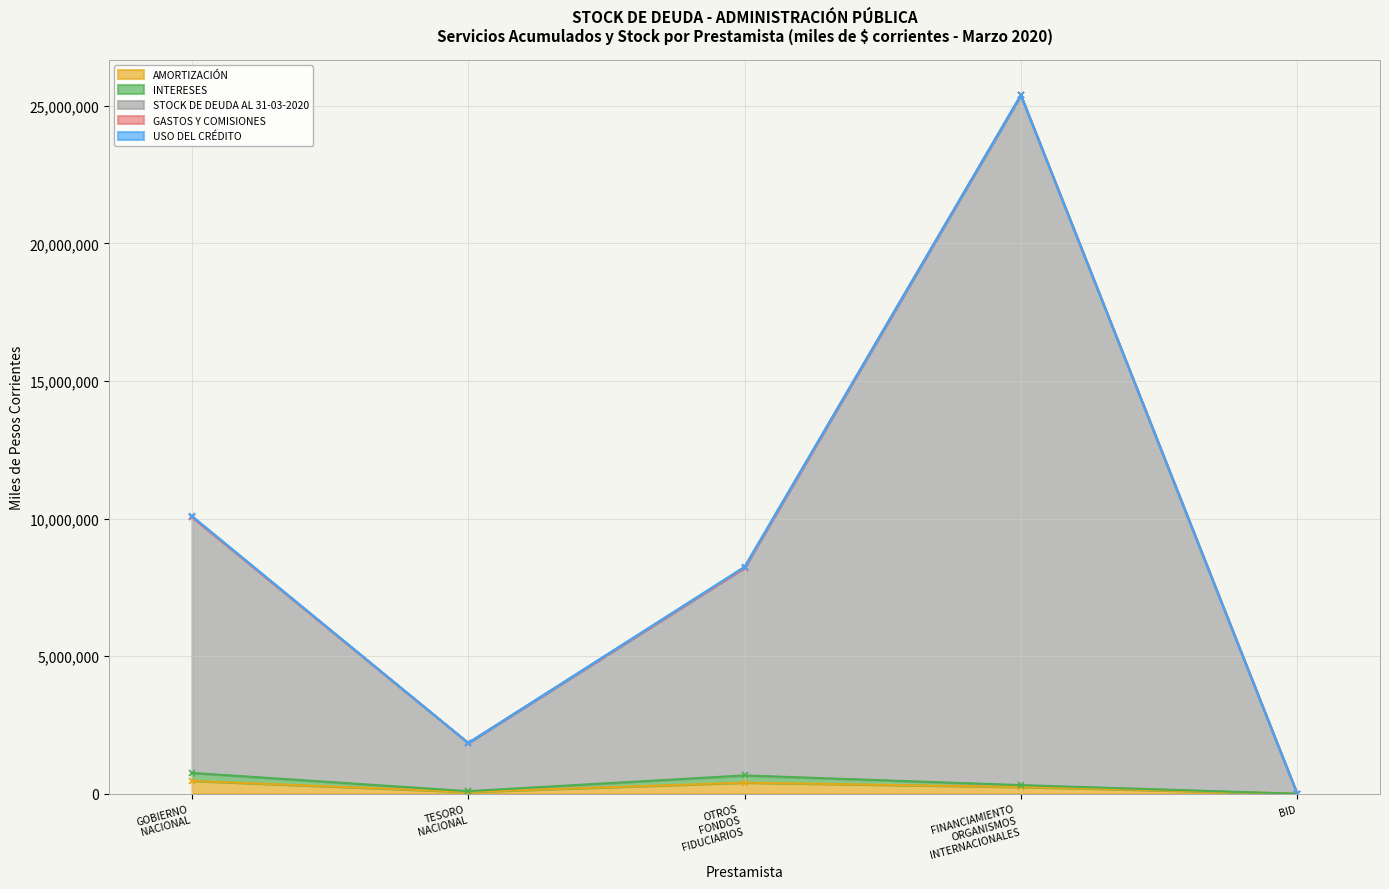

True or false: INTERESES and AMORTIZACIÓN intersect in this chart.

False